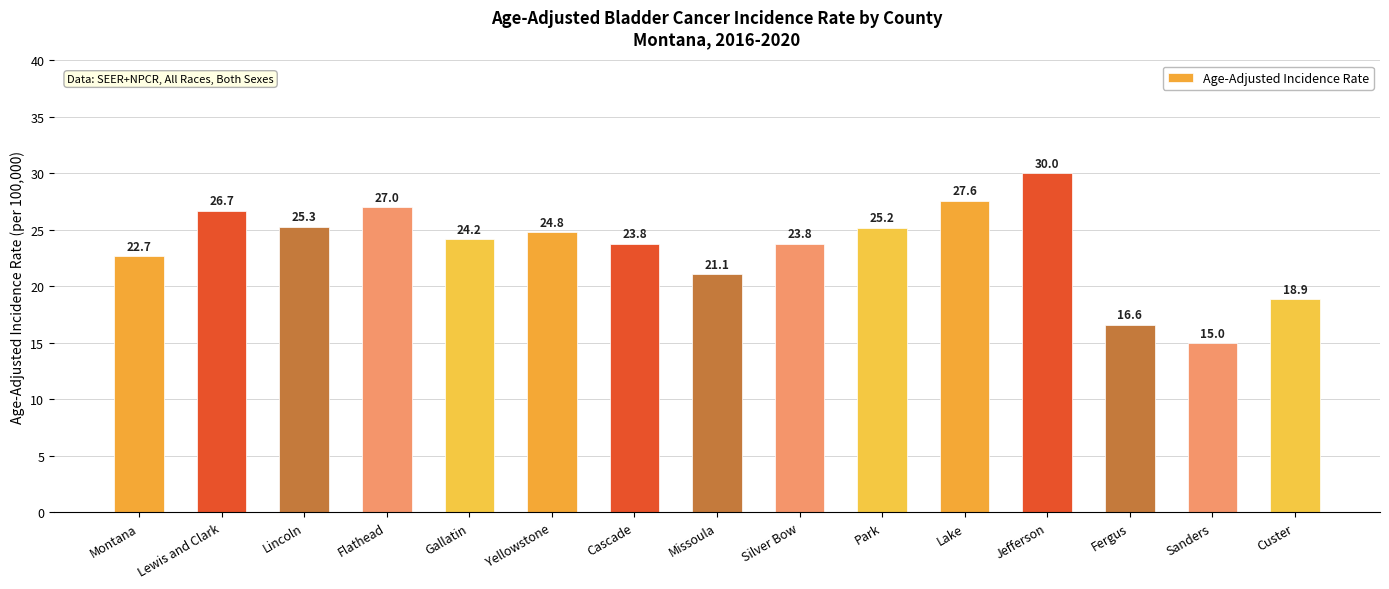

Reading left to right, list all the values displayed in this chart.

Montana=22.7	Lewis and Clark=26.7	Lincoln=25.3	Flathead=27.0	Gallatin=24.2	Yellowstone=24.8	Cascade=23.8	Missoula=21.1	Silver Bow=23.8	Park=25.2	Lake=27.6	Jefferson=30.0	Fergus=16.6	Sanders=15.0	Custer=18.9